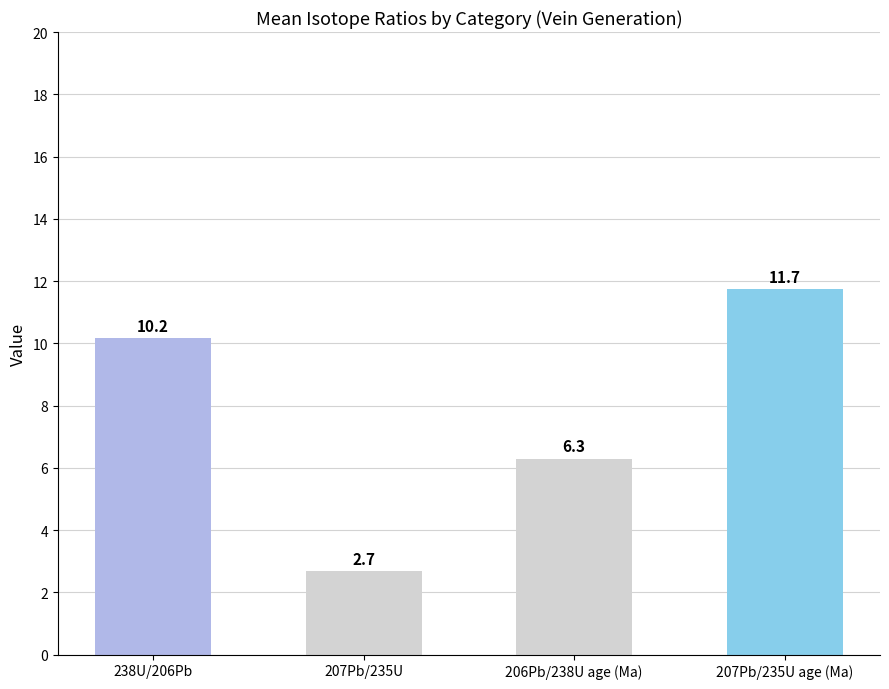

Reading left to right, extract all data points from this chart.

10.2	2.7	6.3	11.7